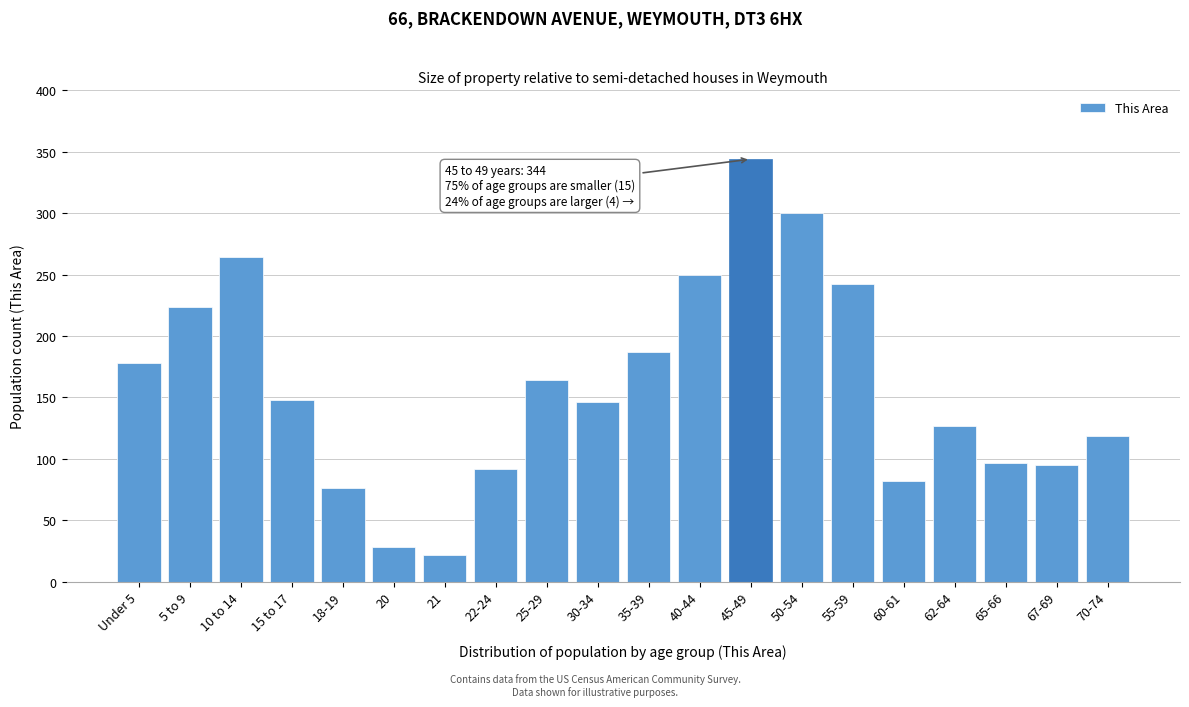

Reading left to right, what are all the values shown in this chart?

178	224	264	148	76	28	22	92	164	146	187	250	344	300	242	82	127	97	95	119